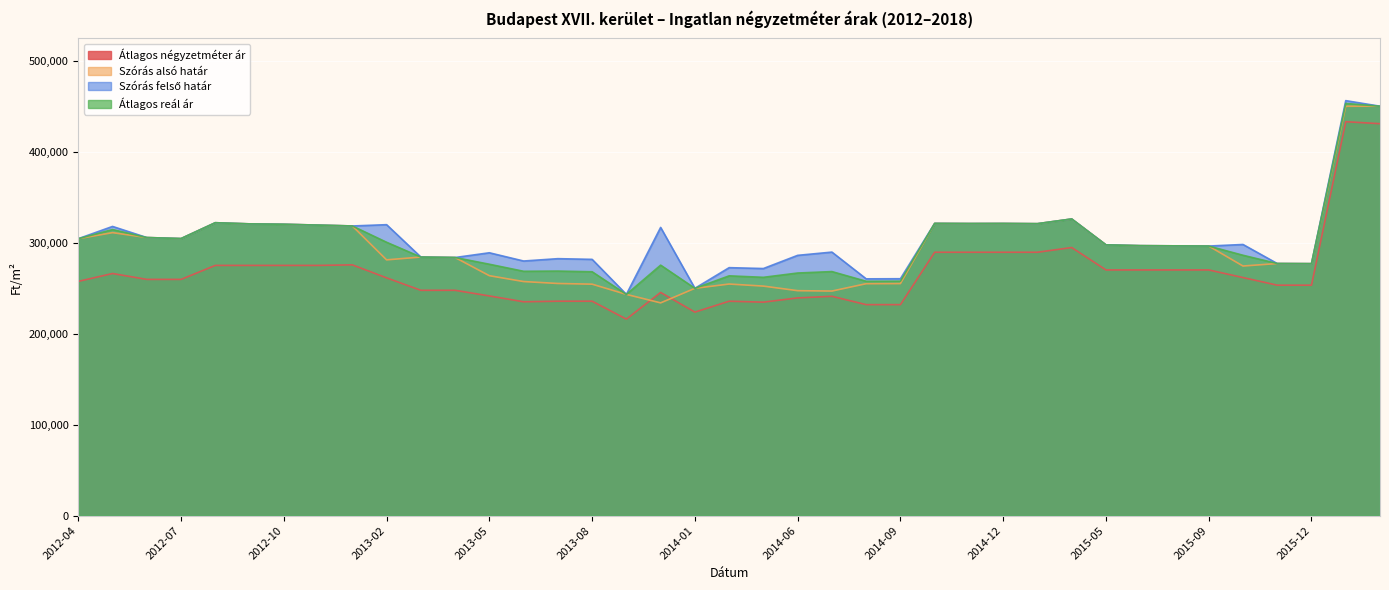

What value does the Szórás felső határ series have at 2018-02, to the nearest 50?

456700